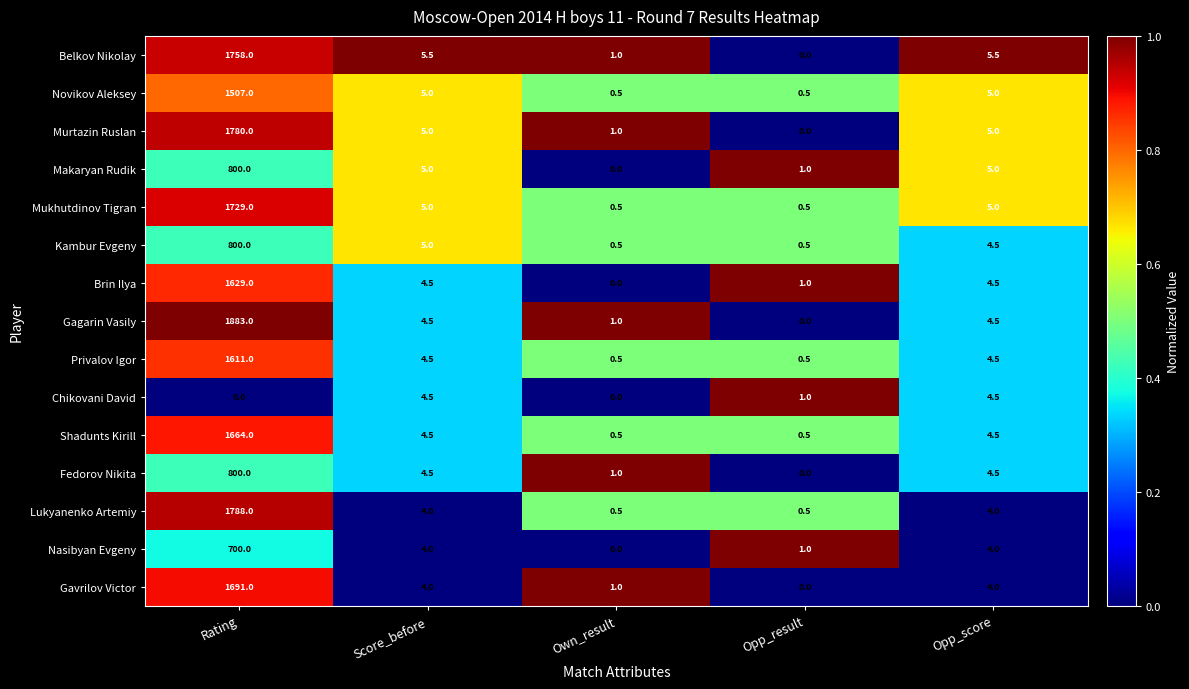

Which series has the widest spread of values?

Gagarin Vasily